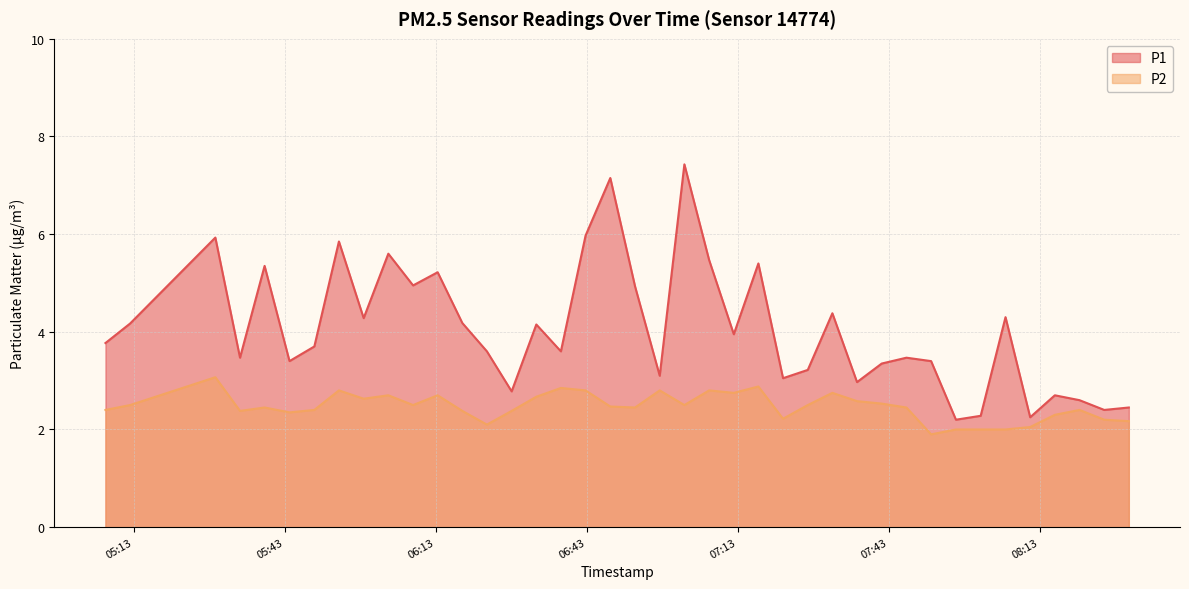

What is the total value across all series at 2023-07-31T06:13:24?

7.9